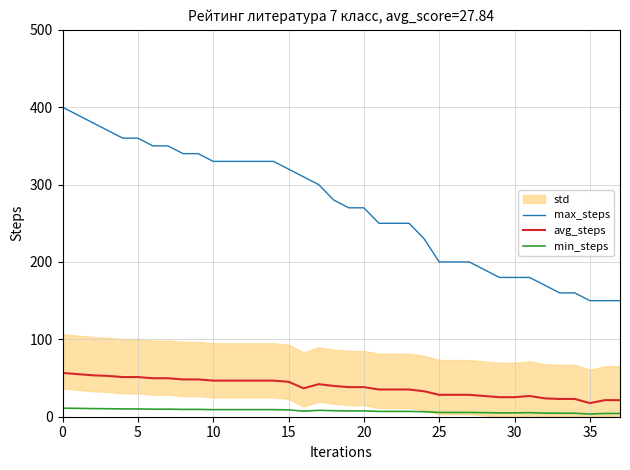

Is it true that max_steps equals 286.9 at 26?

False